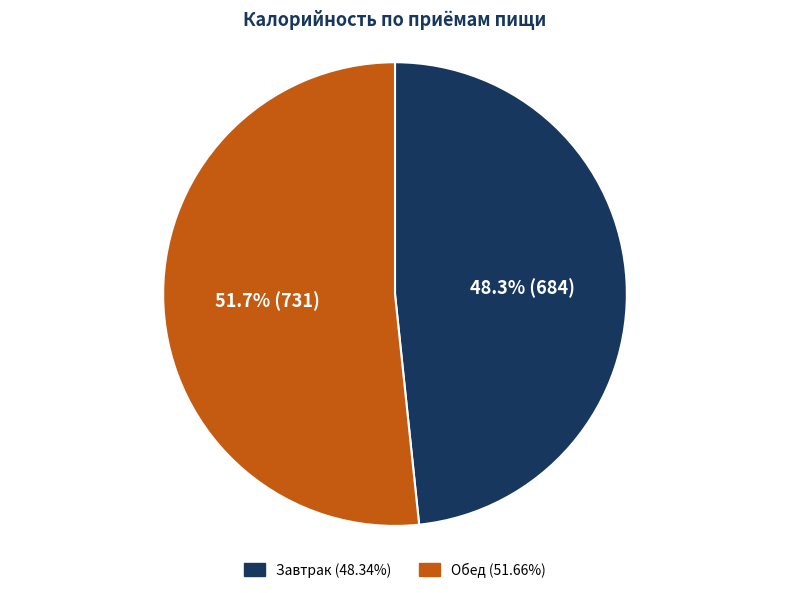

Does any single category account for the majority?

Yes